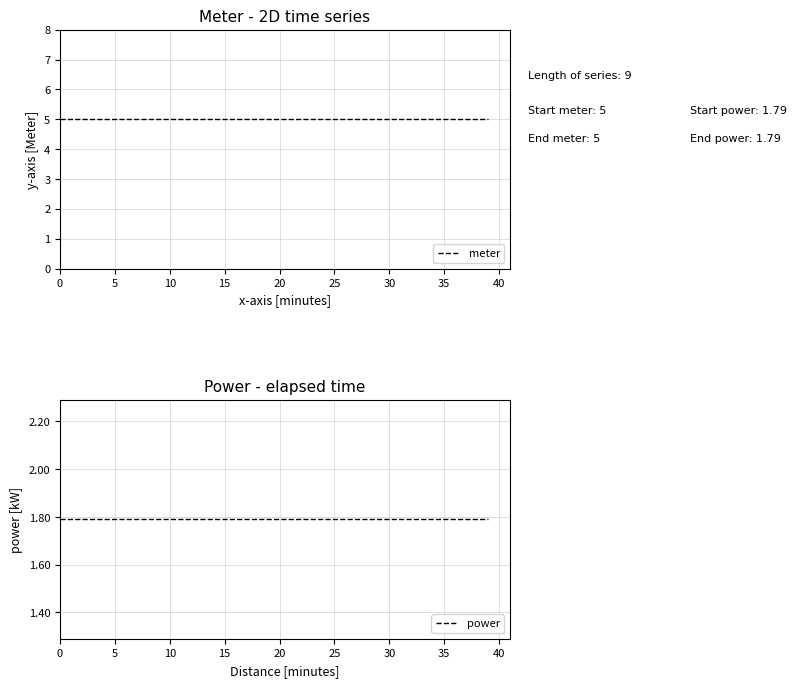

What is the maximum value shown in the chart?

5.0